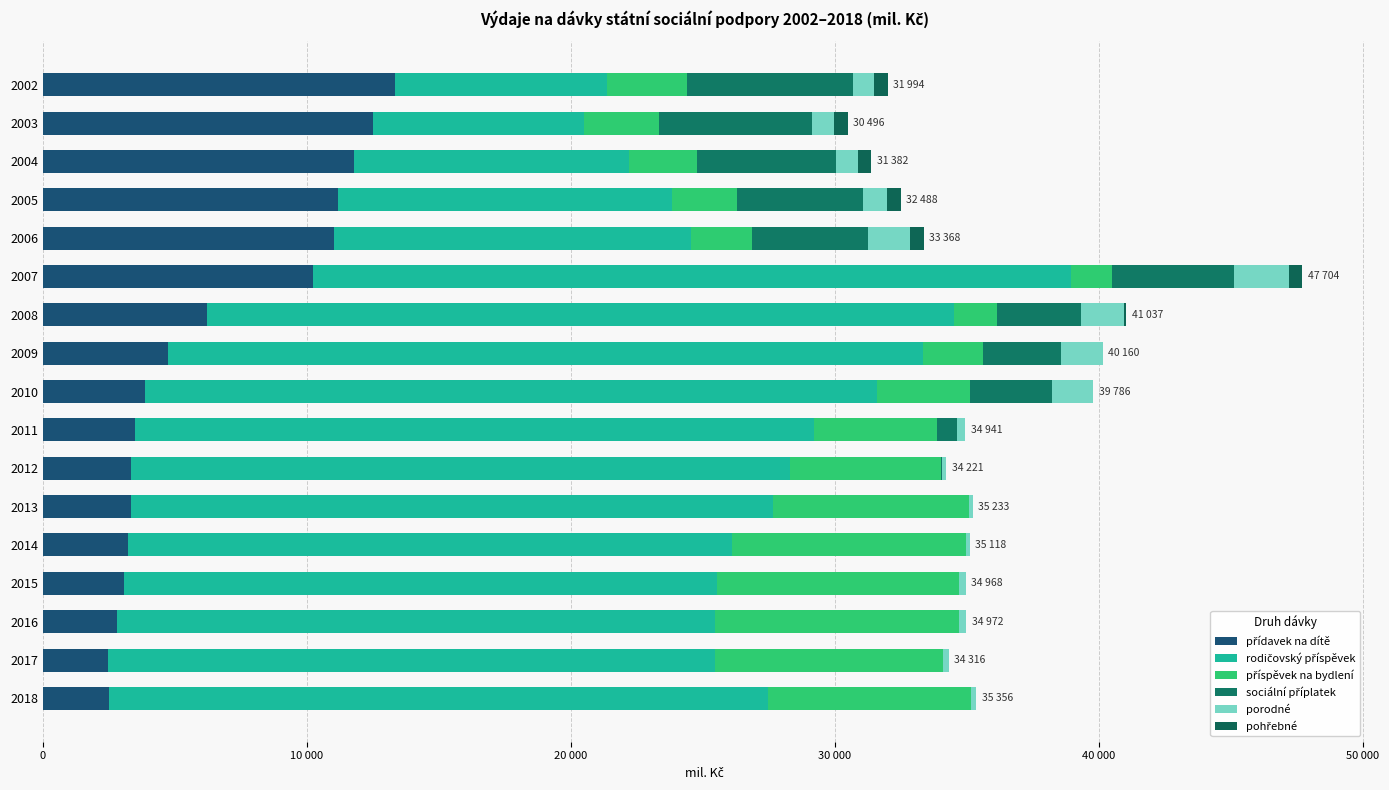

What is the difference between the second highest and minimum values in the porodné series?

1504